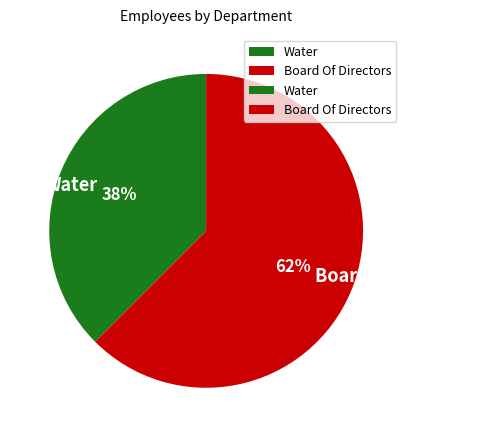

Do Board Of Directors and Water together represent more than half of the pie?

Yes